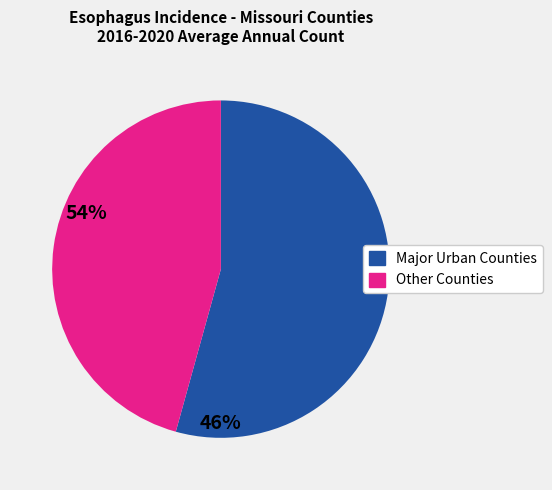

Does any single category account for the majority?

Yes